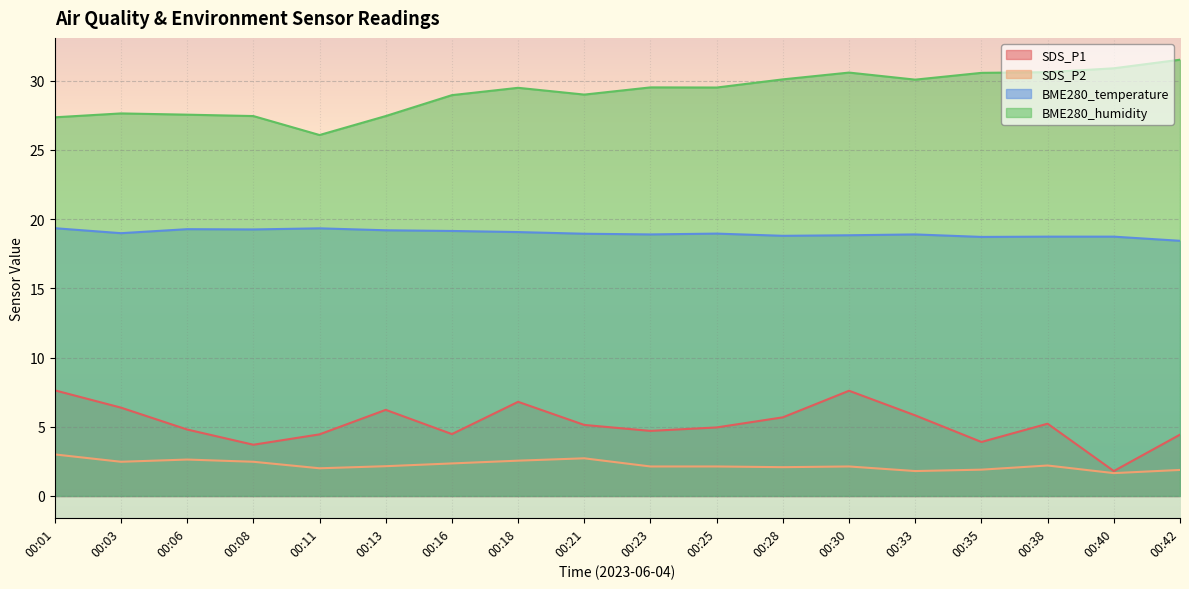

Which label corresponds to the smallest value in the chart?

00:40